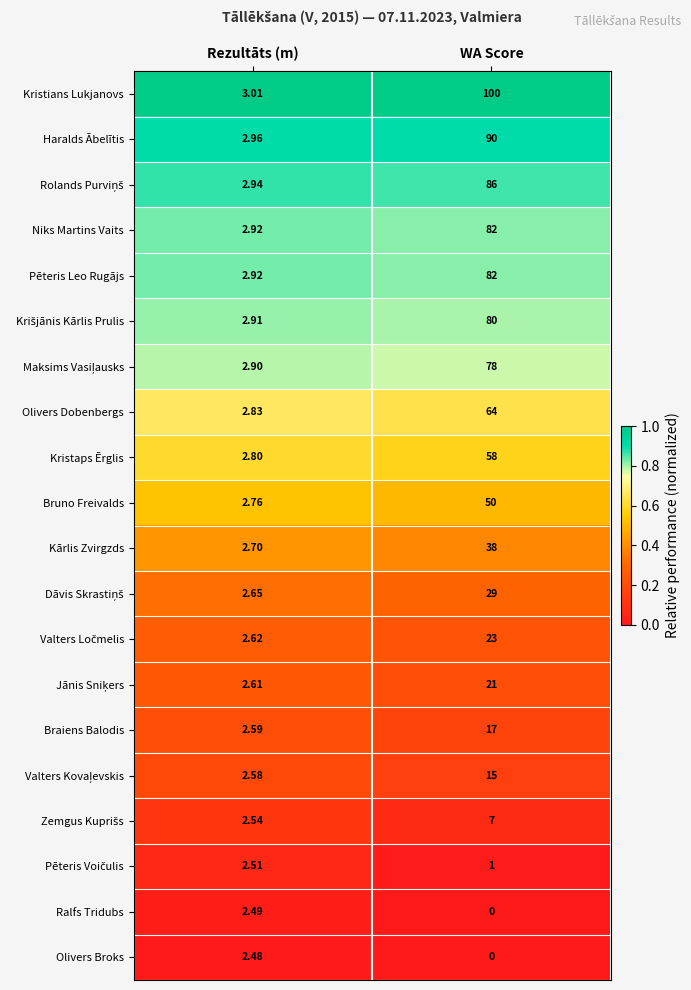

At which category is the sum across all series the highest?

WA Score